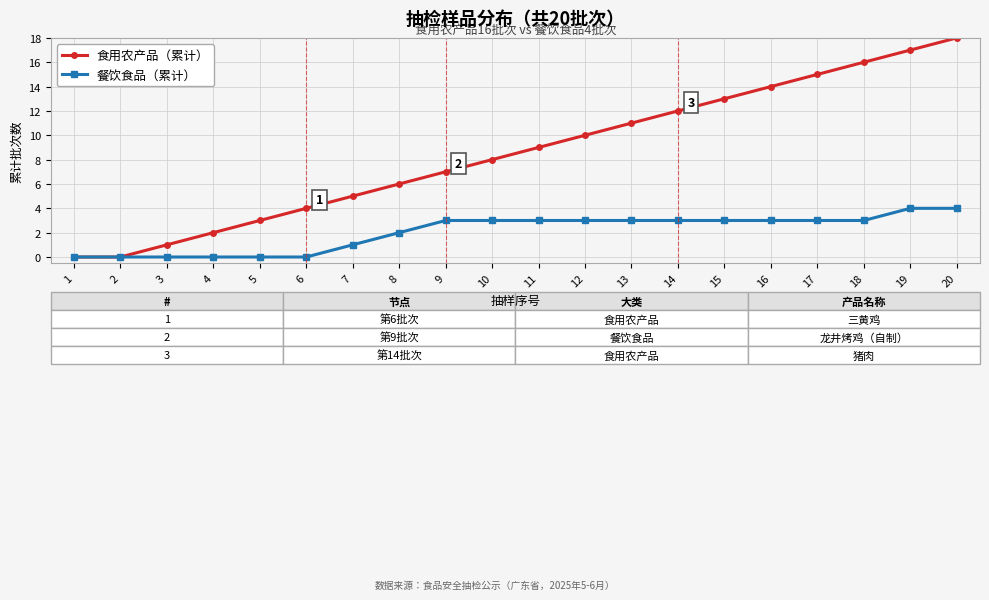

The 食用农产品（累计） series shows 13 at 15. True or false?

True